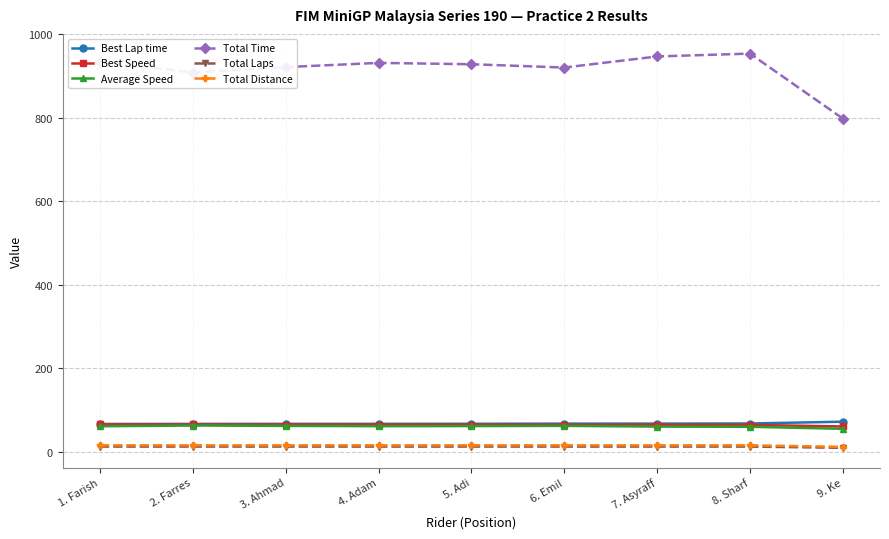

Which series has the widest spread of values?

Total Time